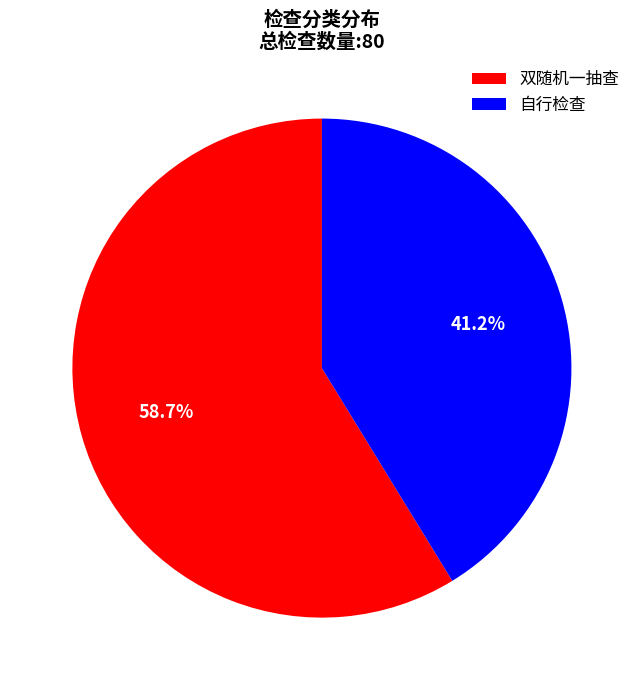

What is the largest slice in the pie chart?

双随机一抽查